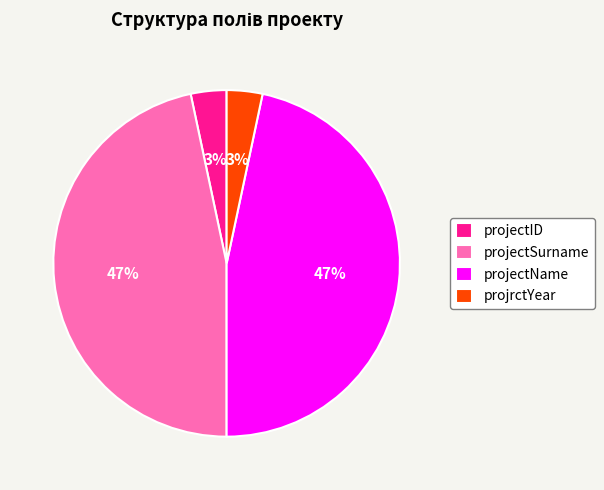

Count the number of slices in the pie.

4